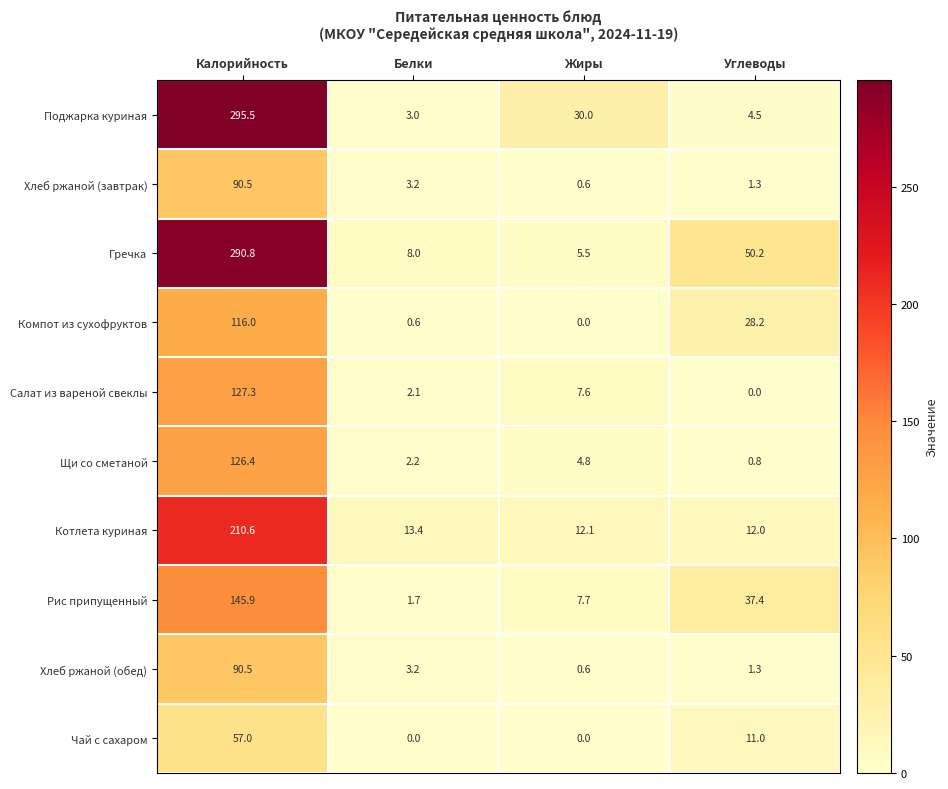

Is it true that Гречка equals 14.4 at Углеводы?

False